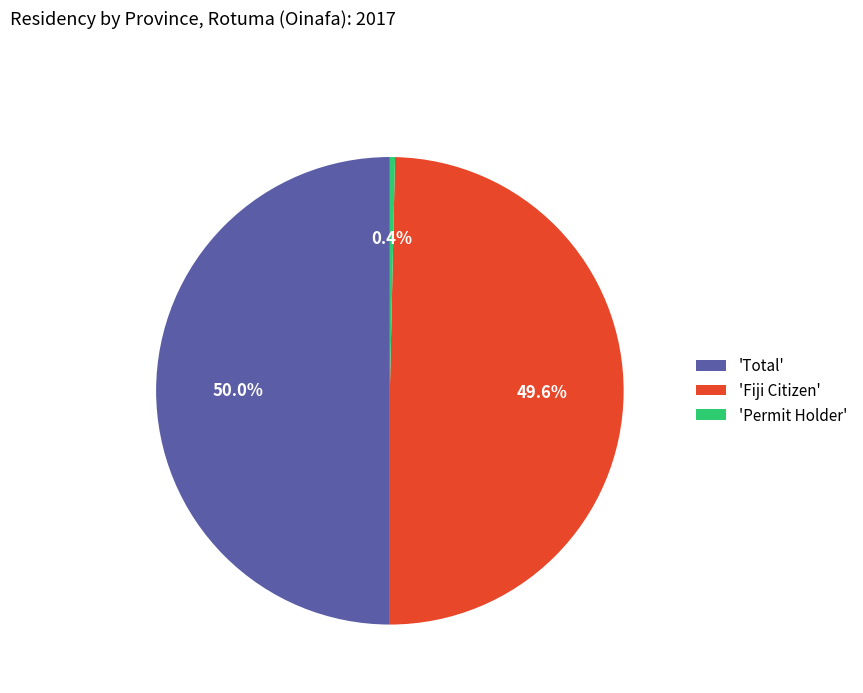

What portion of the pie excludes 'Permit Holder'?

99.6%